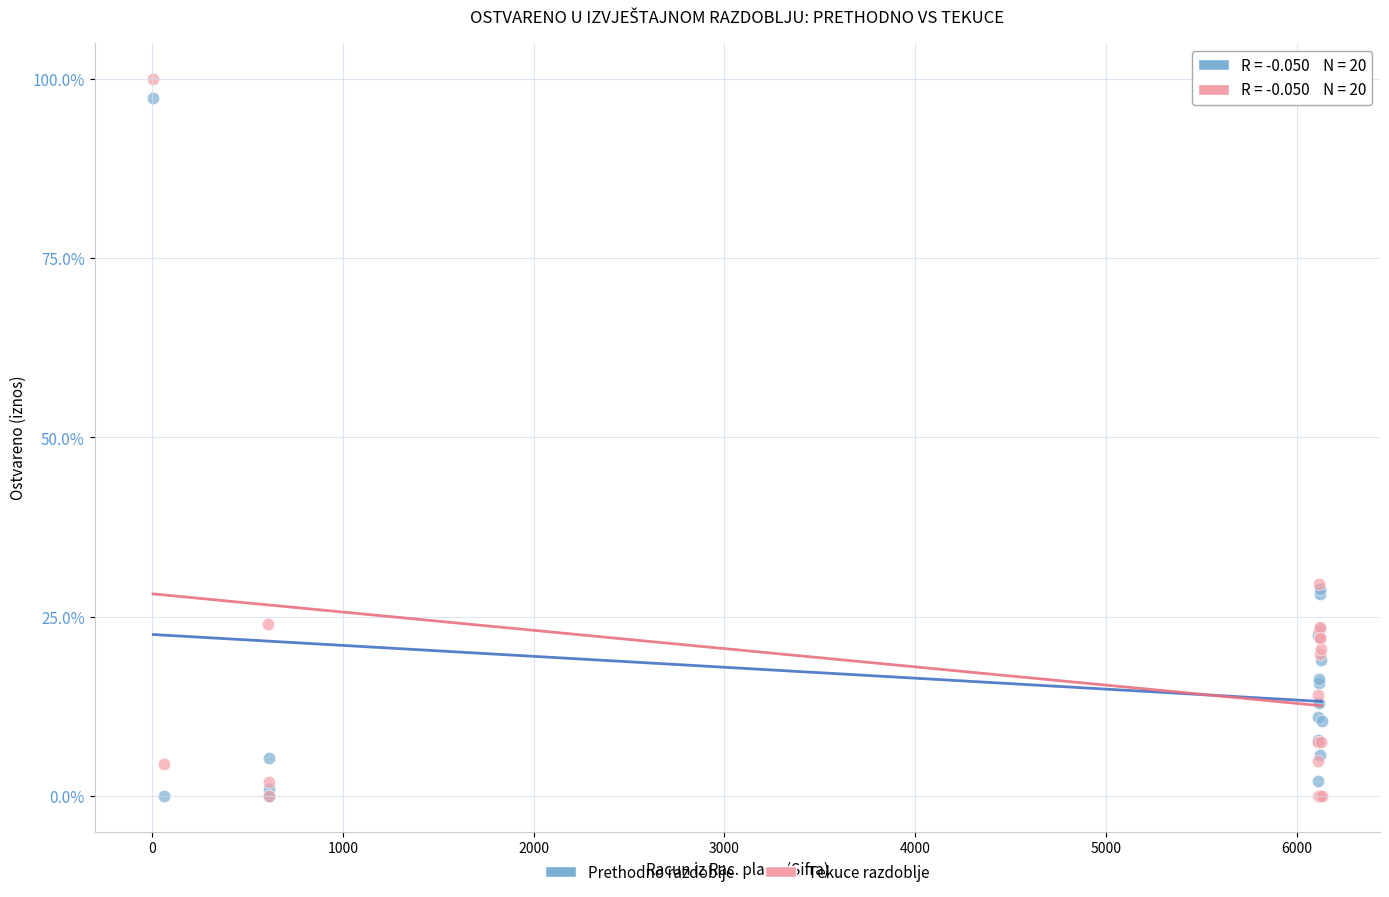

Which series has the widest spread of Y values?

Tekuce razdoblje